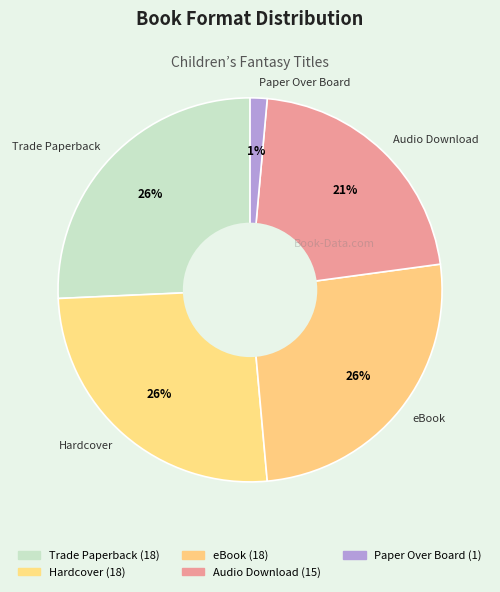

To the nearest percent, what is the average slice percentage?

20%